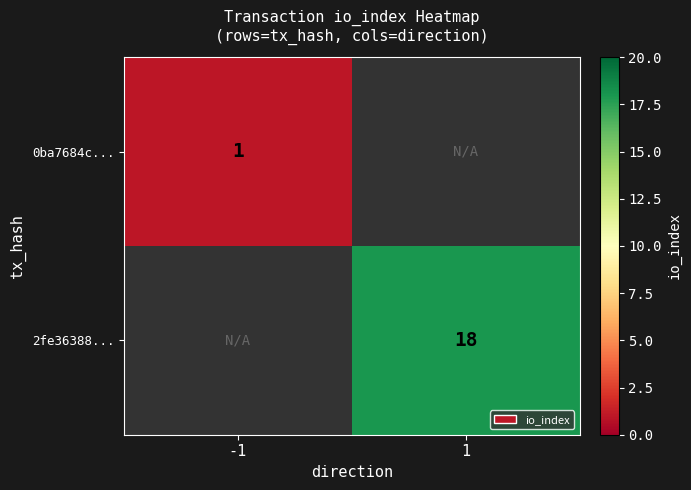

True or false: 2fe36388... has a value of 18 at 1.

True